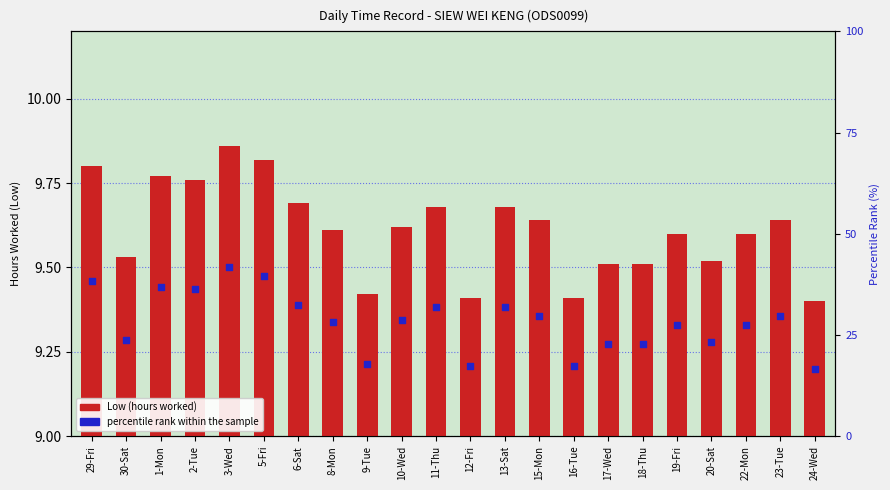

Is the value of percentile rank within the sample at 18-Thu greater than the value of Low (hours) at 23-Tue?

Yes